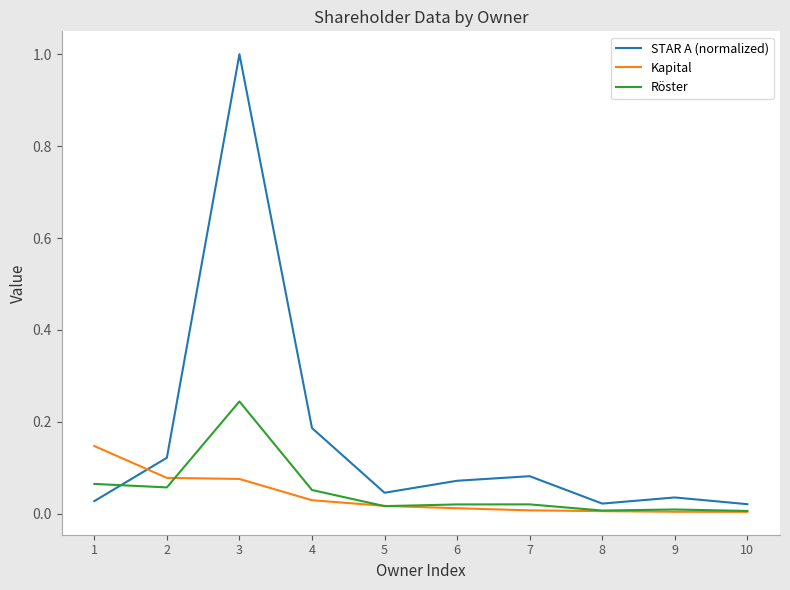

Is the value of Röster at 3 greater than the value of STAR A (normalized) at 4?

Yes